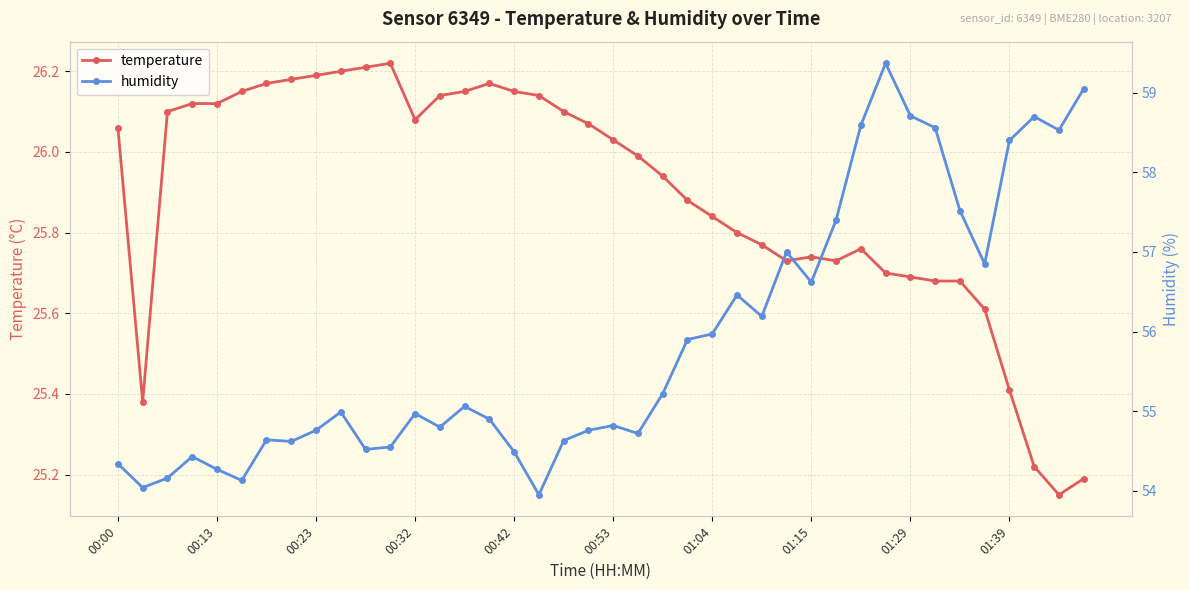

Which has a higher value, 19 or 30?

19